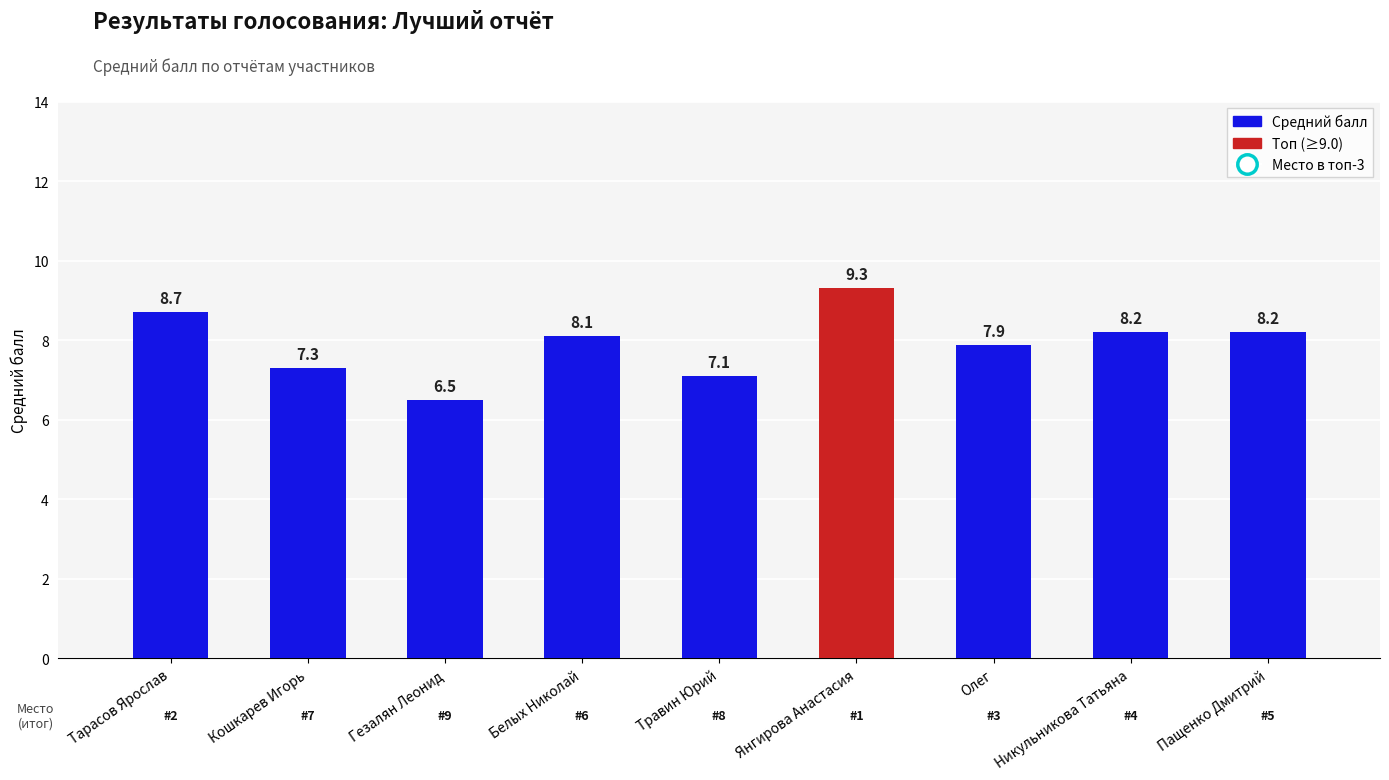

How many series are shown in this chart?

1